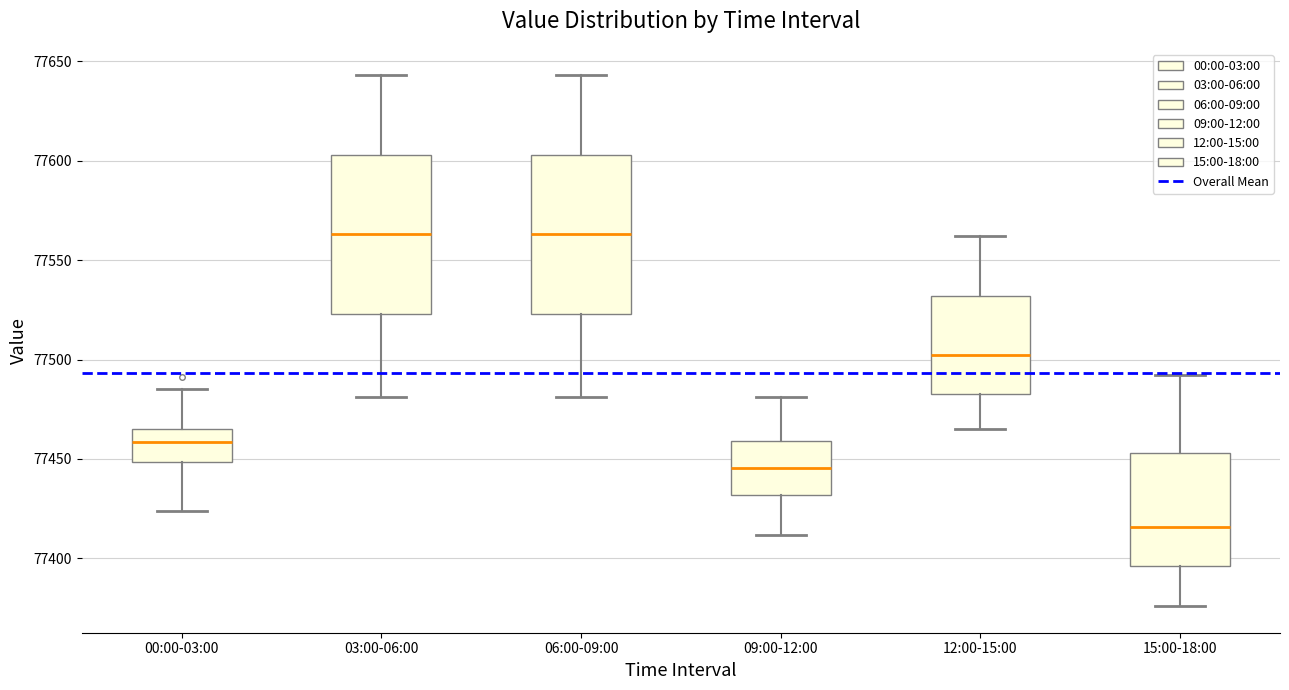

Reading left to right, transcribe this box plot: for each box, give where its median line is, the range the box spans, and where its two whiskers end, as read against the y-axis. The values are not printed on the chart, so give them approximately, as read against the axis.

00:00-03:00: median 77460, box 77450 to 77465, whiskers 77425 to 77485
03:00-06:00: median 77565, box 77525 to 77605, whiskers 77480 to 77645
06:00-09:00: median 77565, box 77525 to 77605, whiskers 77480 to 77645
09:00-12:00: median 77445, box 77430 to 77460, whiskers 77410 to 77480
12:00-15:00: median 77500, box 77485 to 77530, whiskers 77465 to 77560
15:00-18:00: median 77415, box 77395 to 77455, whiskers 77375 to 77490